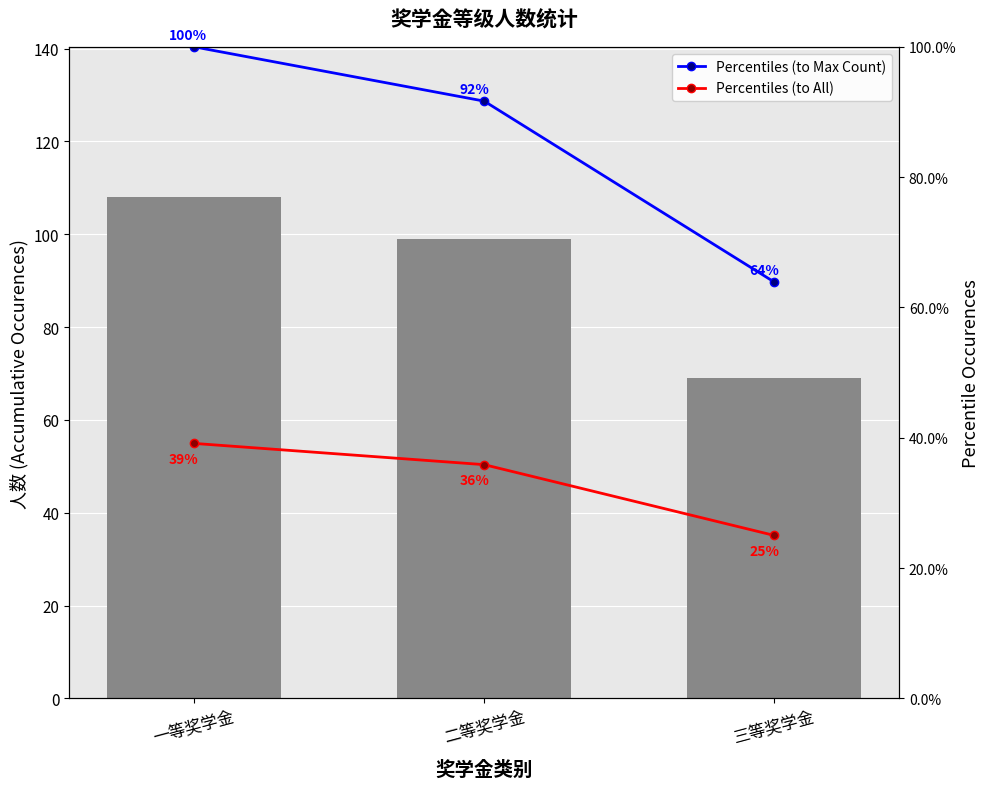

What is the difference between the maximum and minimum values in the 人数 series?

39.0